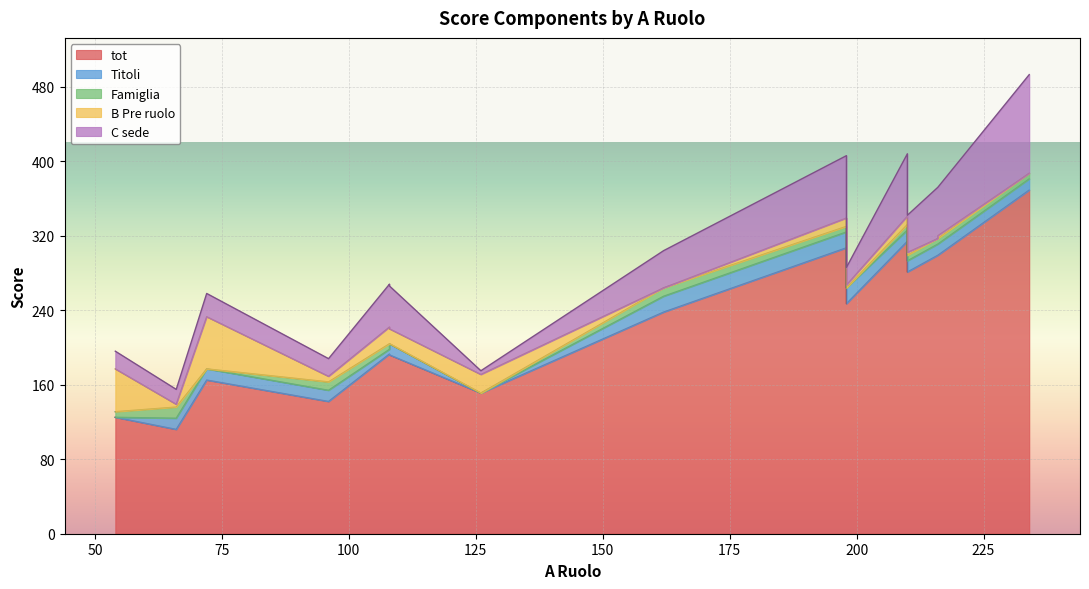

At which label does Famiglia reach its minimum?

198